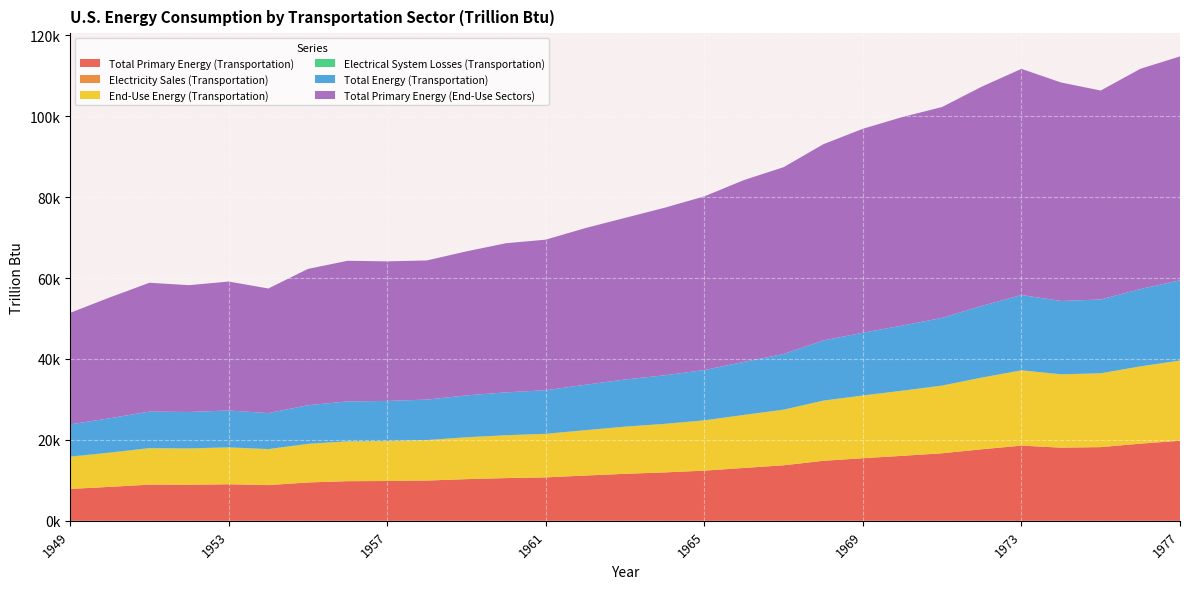

Reading left to right, what are all the values shown in this chart?

Total Primary Energy (Transportation): 7879.5	8383.4	8933.5	8906.9	9030.1	8822.6	9474.4	9790.3	9836.7	9952.0	10297.6	10559.6	10733.8	11184.9	11620.1	11963.3	12398.7	13067.6	13718.2	14831.3	15471.3	16061.9	16694.4	17682.2	18577.3	18087.2	18210.5	19066.7	19786.3
Electricity Sales (Transportation): 22.1	23.2	24.1	21.8	21.9	20.0	19.9	18.5	16.2	14.5	14.4	10.5	10.3	10.2	10.0	10.0	10.0	9.6	10.0	10.2	10.4	10.6	10.5	10.4	10.5	9.7	10.1	10.1	10.4
End-Use Energy (Transportation): 7901.6	8406.6	8957.6	8928.7	9052.0	8842.6	9494.3	9808.9	9852.9	9966.5	10312.1	10570.1	10744.1	11195.1	11630.0	11973.3	12408.7	13077.2	13728.3	14841.5	15481.7	16072.6	16704.9	17692.6	18587.8	18097.0	18220.7	19076.8	19796.7
Electrical System Losses (Transportation): 61.8	62.1	62.5	55.3	54.9	47.0	44.9	40.7	34.9	29.8	29.7	21.1	20.5	19.8	19.7	19.7	19.6	19.3	19.7	20.5	20.7	21.8	21.3	21.1	21.6	20.0	20.8	20.9	22.5
Total Energy (Transportation): 7963.5	8468.7	9020.1	8984.0	9106.9	8889.6	9539.2	9849.6	9887.8	9996.3	10341.8	10591.2	10764.5	11214.9	11649.7	11993.0	12428.3	13096.6	13748.0	14862.0	15502.5	16094.4	16726.2	17713.7	18609.4	18116.9	18241.4	19097.7	19819.2
Total Primary Energy (End-Use Sectors): 27570.1	29866.7	31835.3	31341.9	31868.7	30793.6	33689.8	34753.8	34498.1	34385.6	35603.2	36856.3	37215.0	38723.2	39940.7	41419.4	42918.8	44944.4	46176.4	48495.8	50406.2	51540.4	52120.0	54187.0	55891.0	53994.6	51638.4	54436.3	55340.0